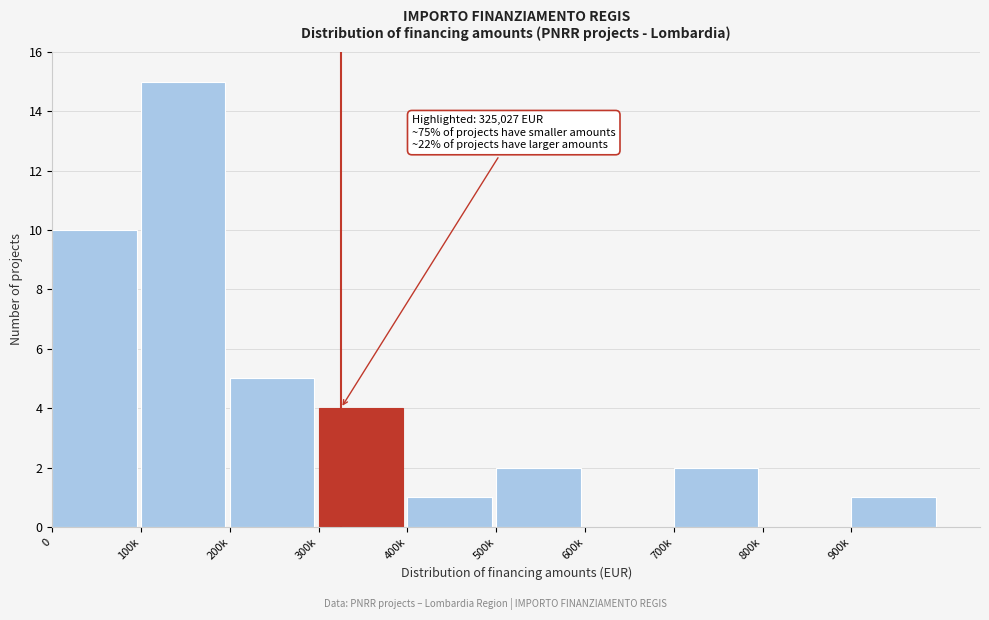

Reading left to right, list all the values displayed in this chart.

0=10	100k=15	200k=5	300k=4	400k=1	500k=2	600k=0	700k=2	800k=0	900k=1